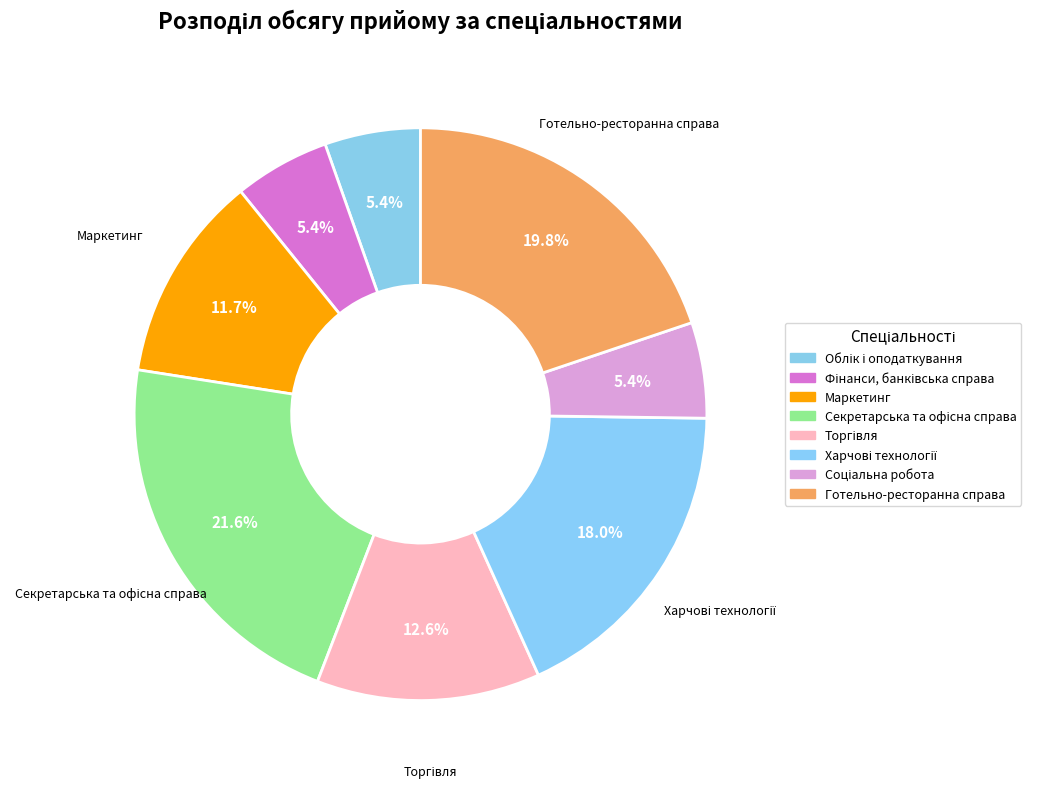

The Маркетинг slice represents 23% of the pie. True or false?

False